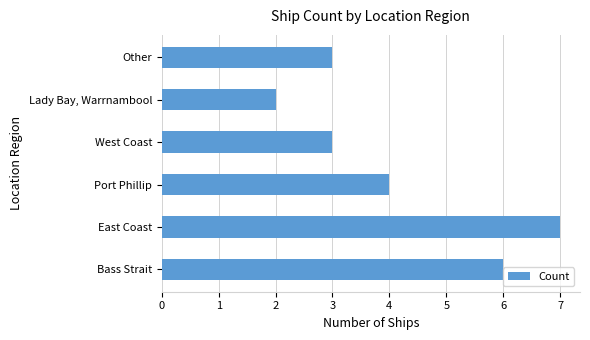

What is the approximate value at Bass Strait?

6